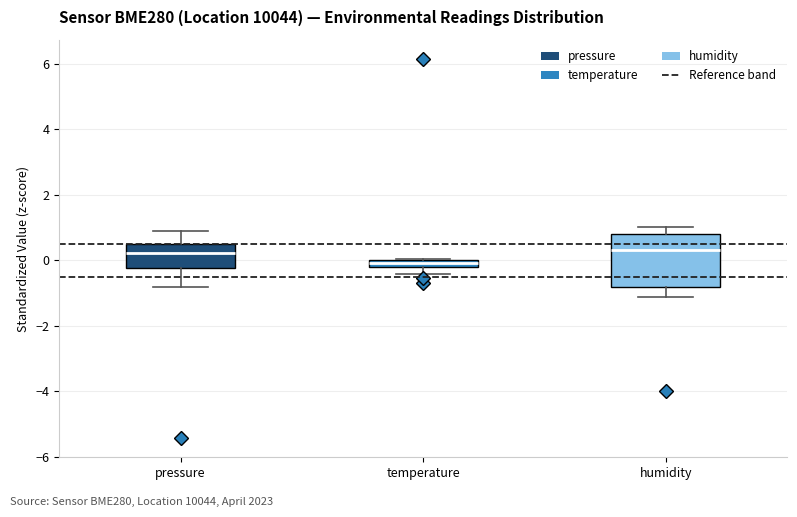

Comparing the boxes themselves (not the whiskers), which one is the tallest?

humidity